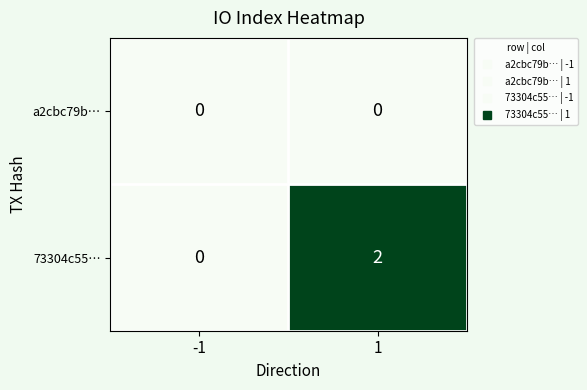

Reading left to right, transcribe all the data shown in this chart.

a2cbc79b…: -1=0	1=0
73304c55…: -1=0	1=2